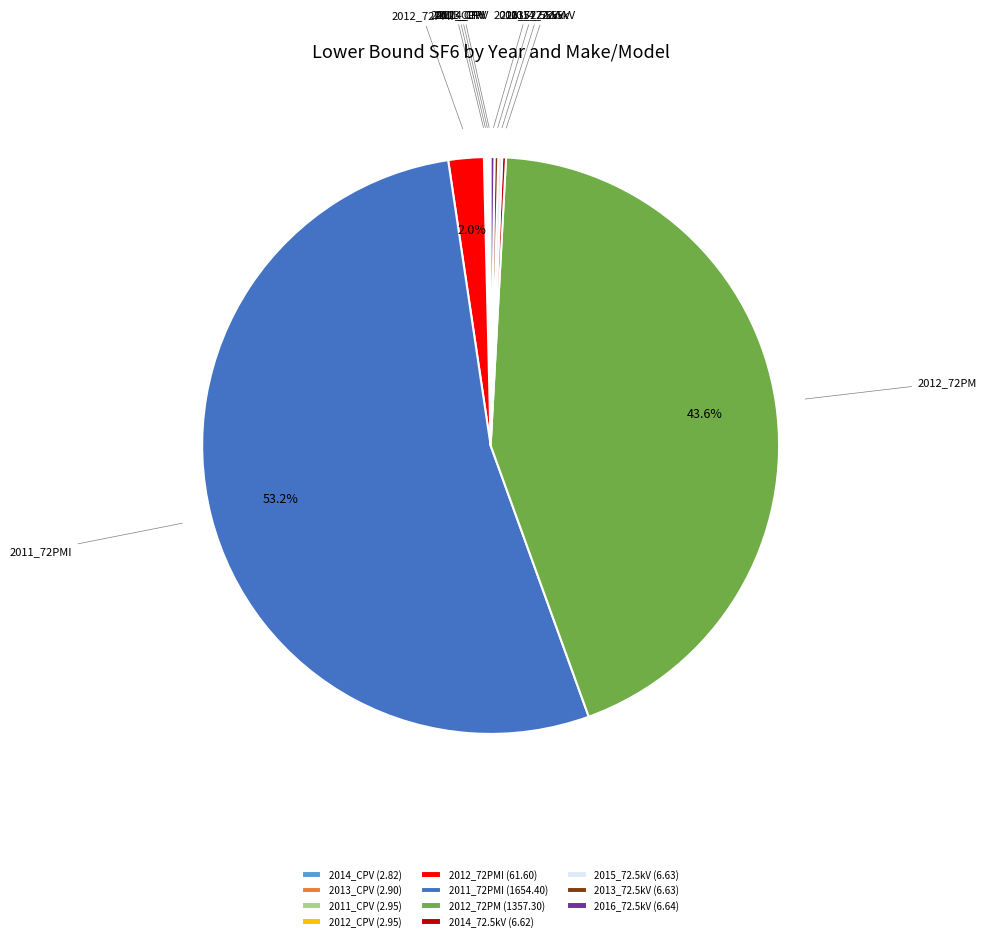

Between 2011_72PMI (1654.40) and 2012_72PM (1357.30), which is larger?

2011_72PMI (1654.40)